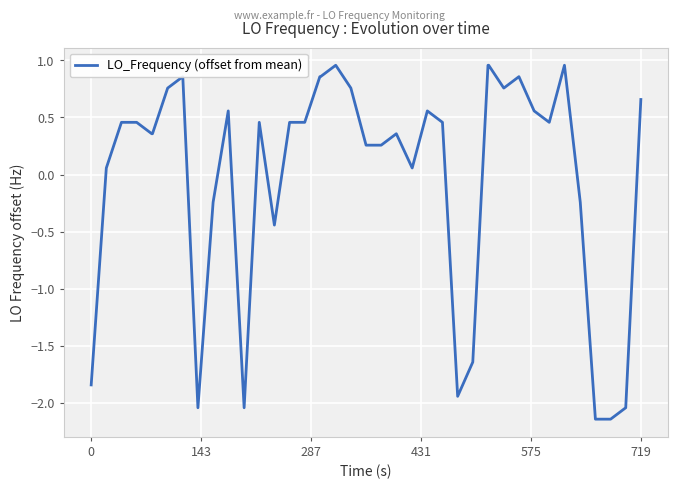

What is the difference between the maximum and minimum values?

3.1